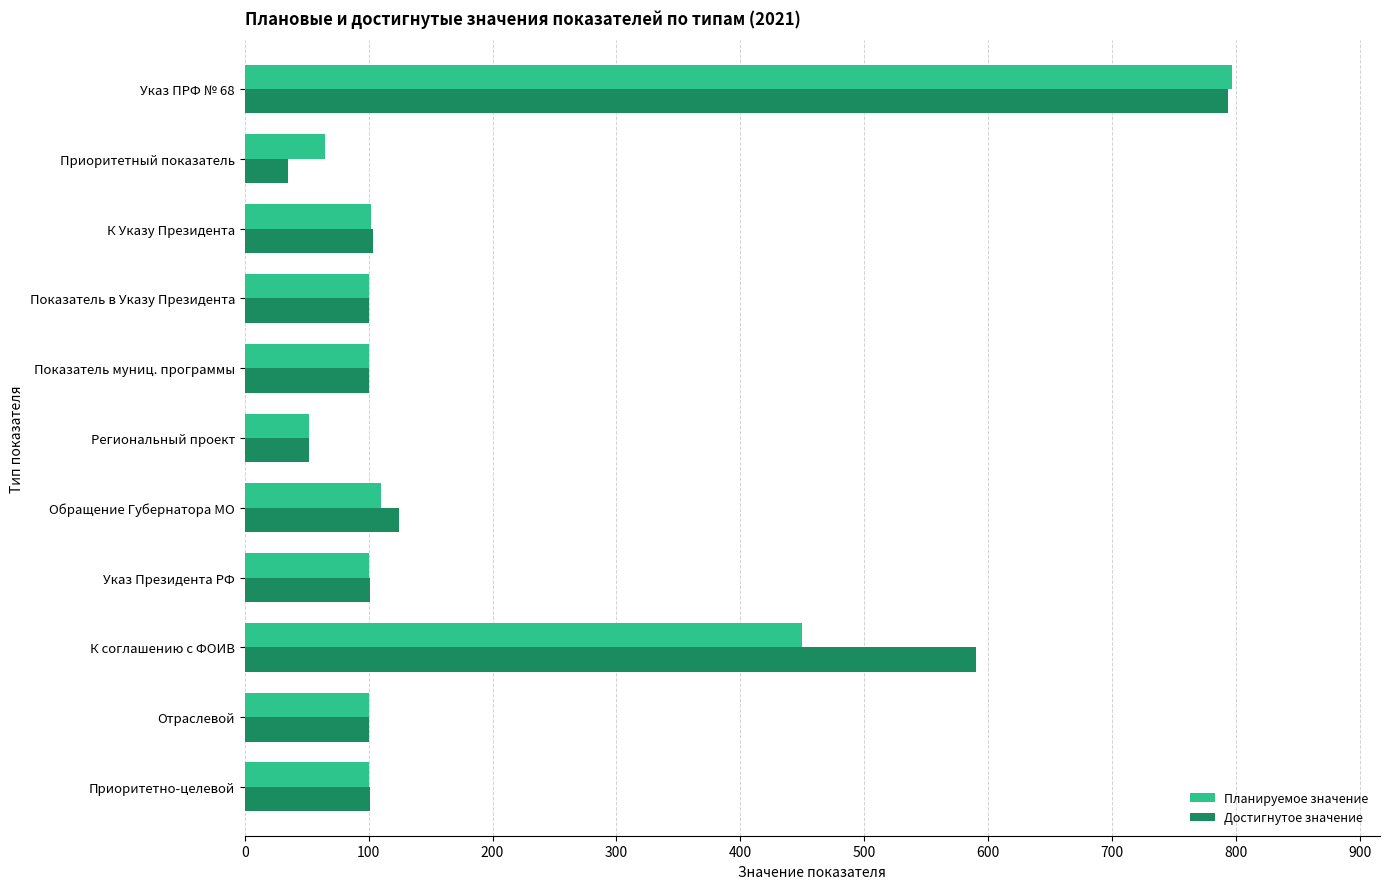

What is the highest value of the Планируемое значение series?

796.5